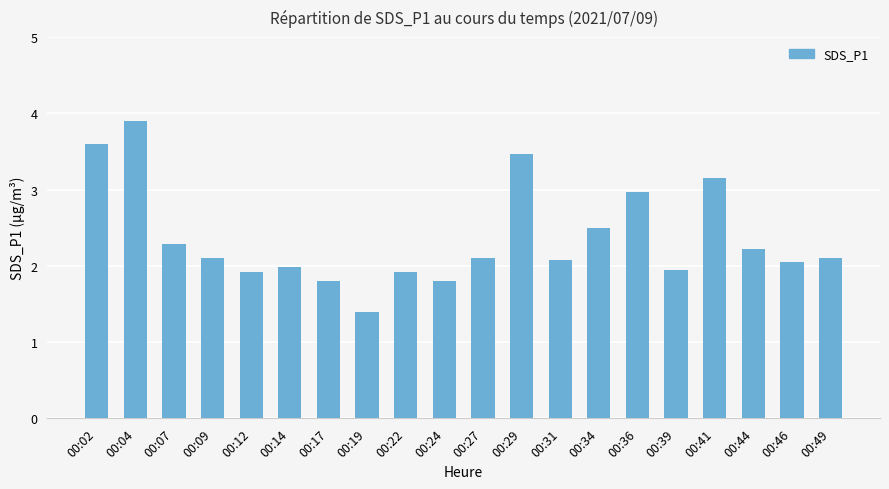

The chart shows a value of 3.9 at 00:36. True or false?

False